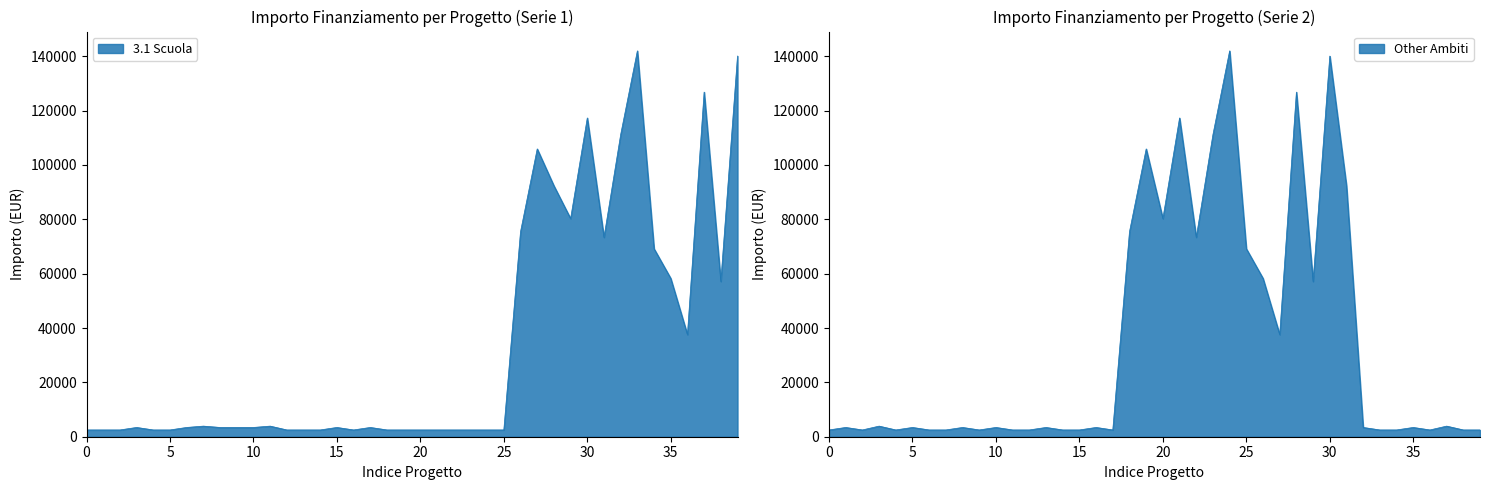

Reading right to left, what are all the values shown in this chart?

3.1 Scuola: 140087.5	57143.9	126823.9	37577.6	58273.5	69180.1	142004.3	111198.7	73375.7	117311.1	80270.1	92341.9	105915.0	75442.6	2498.0	2498.0	2498.0	2498.0	2498.0	2498.0	2498.0	2498.0	3413.0	2498.0	3413.0	2498.0	2498.0	2498.0	3903.0	3413.0	3413.0	3413.0	3903.0	3413.0	2498.0	2498.0	3413.0	2498.0	2498.0	2498.0
Other Ambiti: 2498.0	2498.0	3903.0	2498.0	3413.0	2498.0	2498.0	3413.0	92341.9	140087.5	57143.9	126823.9	37577.6	58273.5	69180.1	142004.3	111198.7	73375.7	117311.1	80270.1	105915.0	75442.6	2498.0	3413.0	2498.0	2498.0	3413.0	2498.0	2498.0	3413.0	2498.0	3413.0	2498.0	2498.0	3413.0	2498.0	3903.0	2498.0	3413.0	2498.0